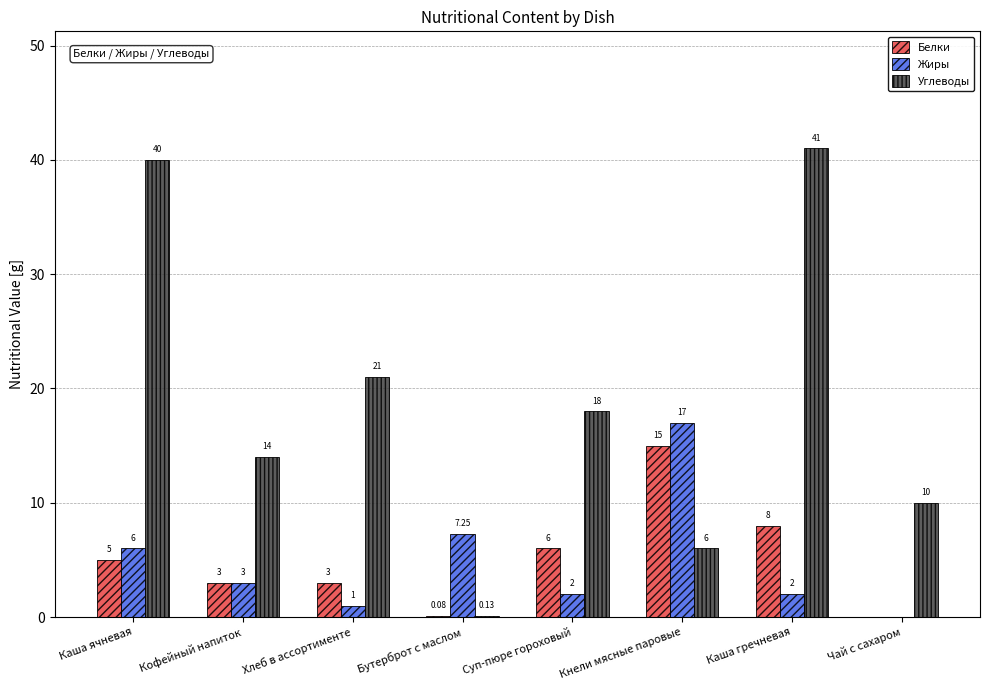

Which series has the largest total across all categories?

Углеводы